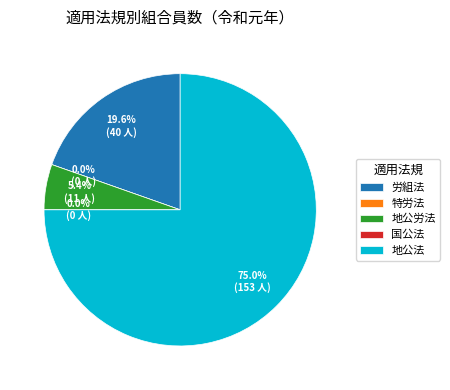

How much of the chart is everything except 地公法?

25.0%